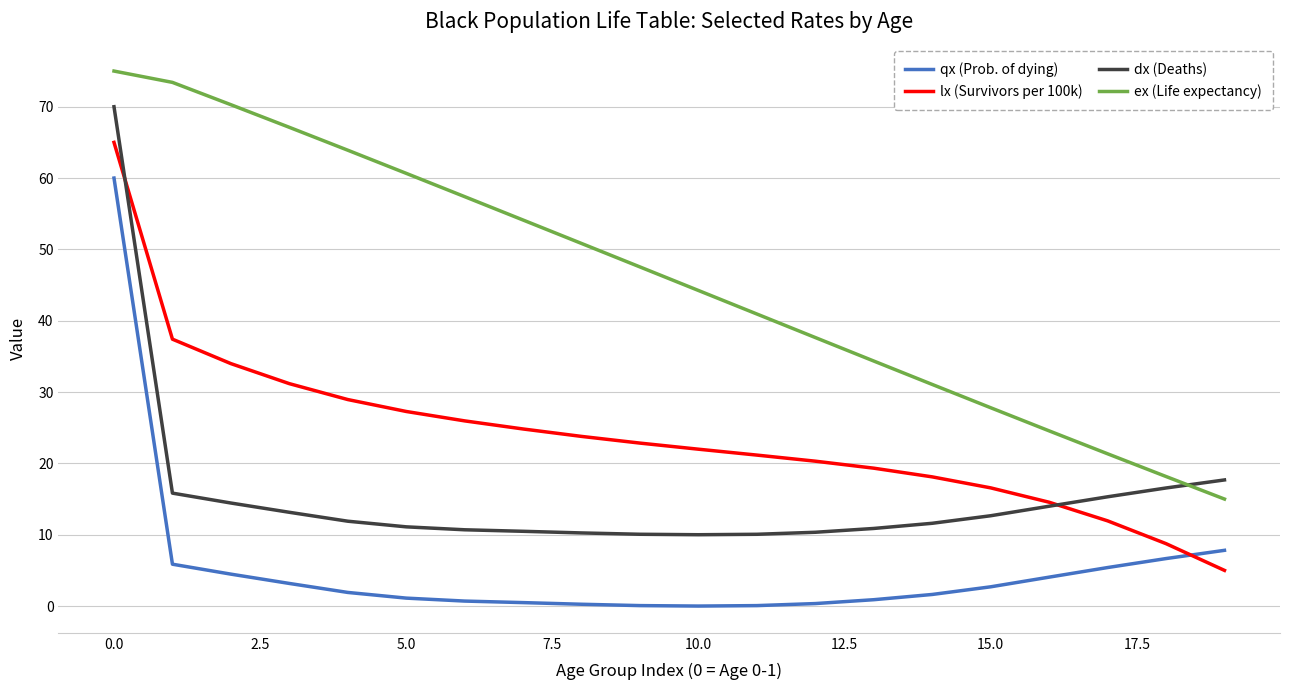

At how many categories does at least one series exceed 4?

20